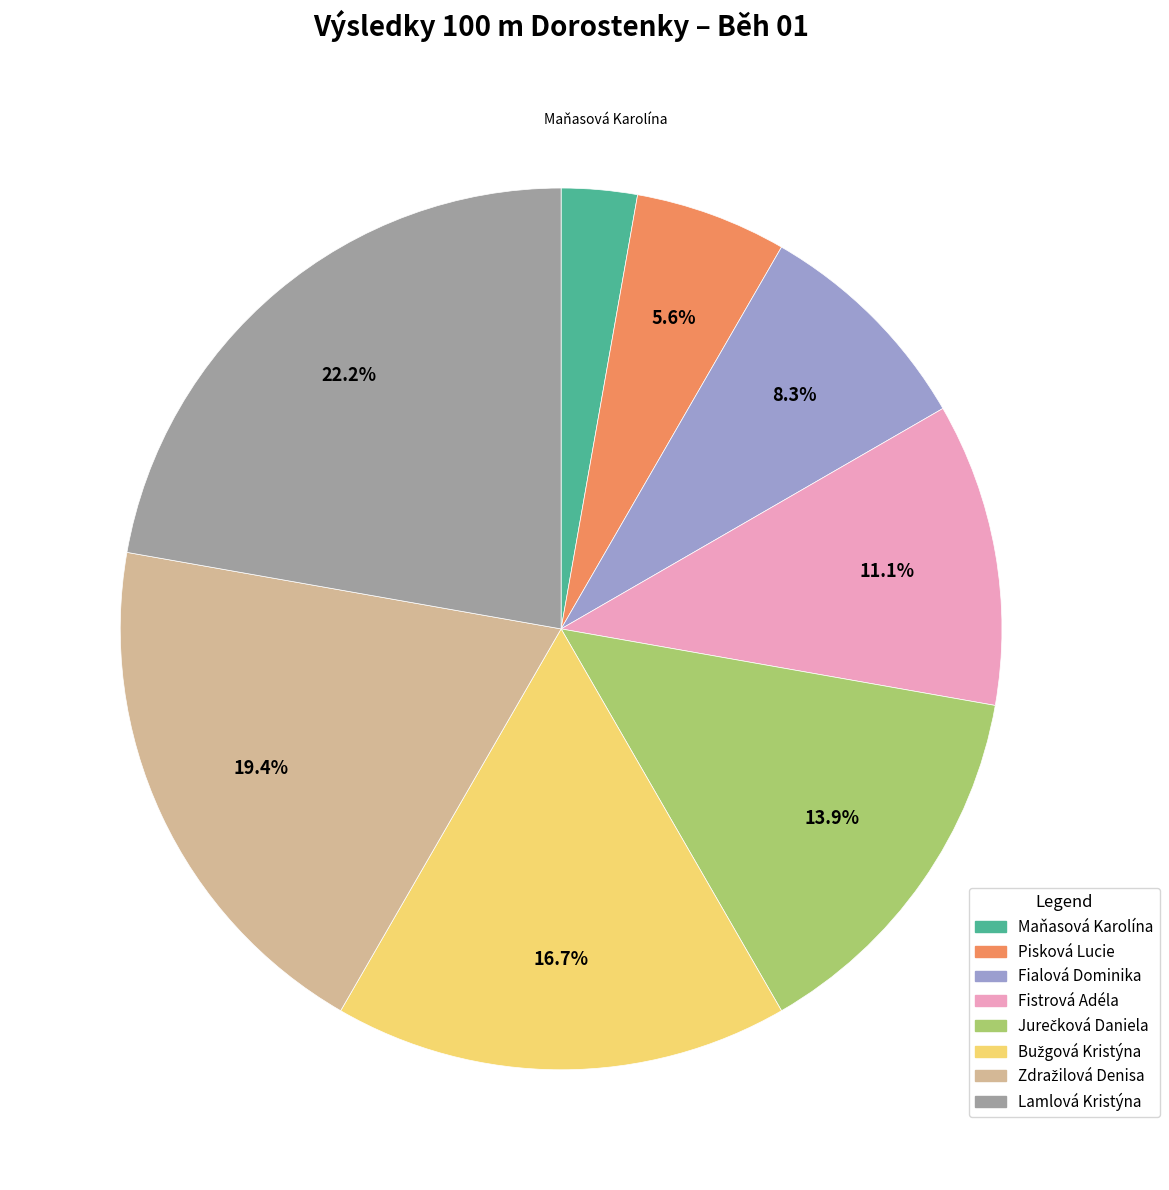

What is the smallest slice in the pie chart?

Maňasová Karolína